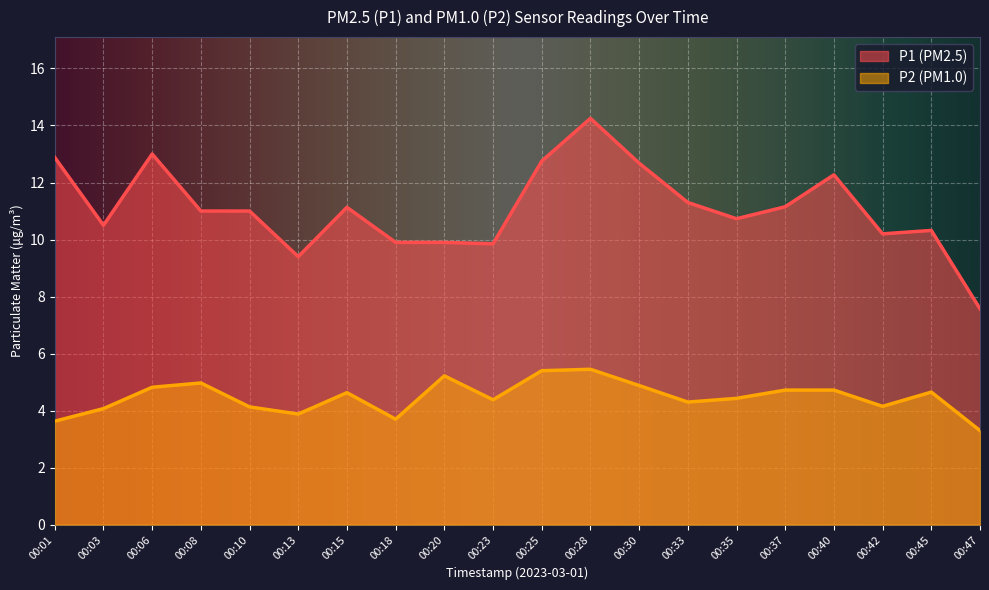

Does the chart display data point markers on the line(s)?

No